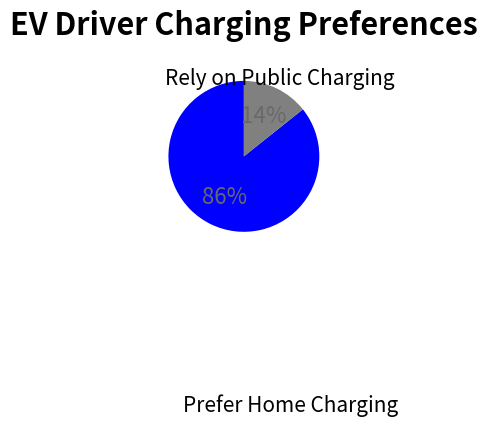

How many segments does this pie chart have?

2